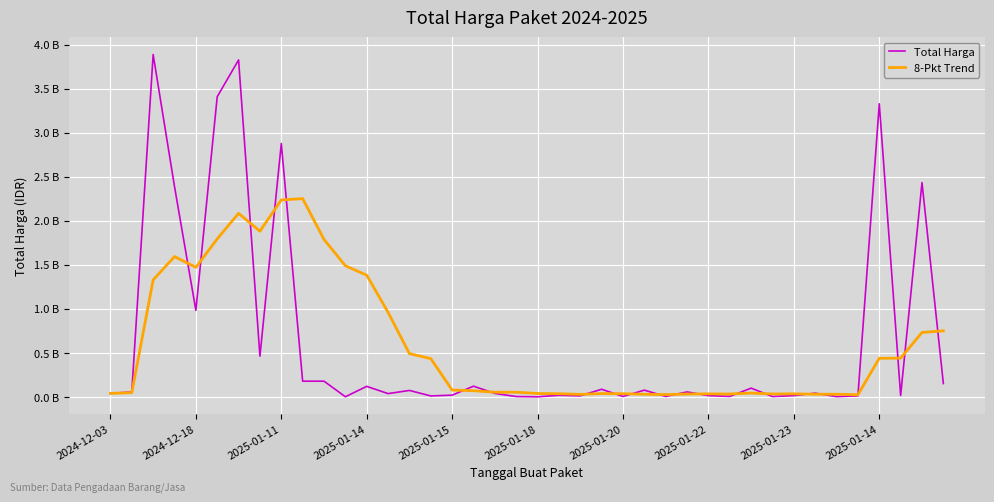

Which series ends up on top after the final intersection of 8-Pkt Trend and Total Harga?

8-Pkt Trend